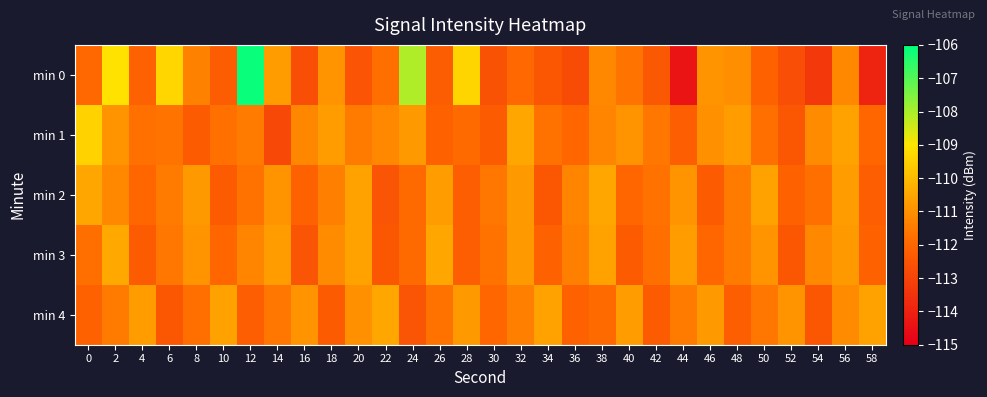

Which series has the widest spread of values?

min 0